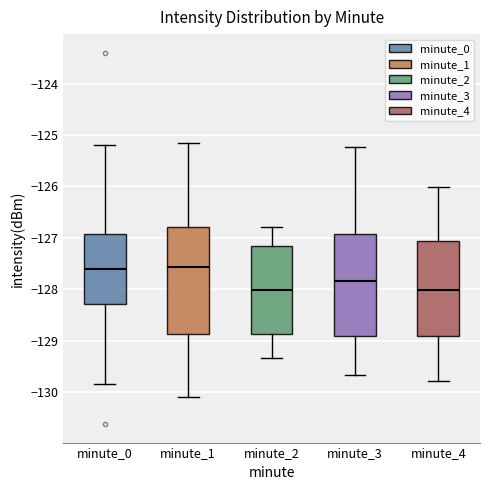

Reading left to right, read every box against the y-axis: the position of its median line, the range the box covers, and the ends of its whiskers. The values are not printed on the chart, so give them approximately, as read against the axis.

minute_0: median -127.6, box -128.3 to -126.9, whiskers -129.8 to -125.2
minute_1: median -127.6, box -128.9 to -126.8, whiskers -130.1 to -125.2
minute_2: median -128.0, box -128.9 to -127.1, whiskers -129.3 to -126.8
minute_3: median -127.8, box -128.9 to -126.9, whiskers -129.7 to -125.2
minute_4: median -128.0, box -128.9 to -127.1, whiskers -129.8 to -126.0